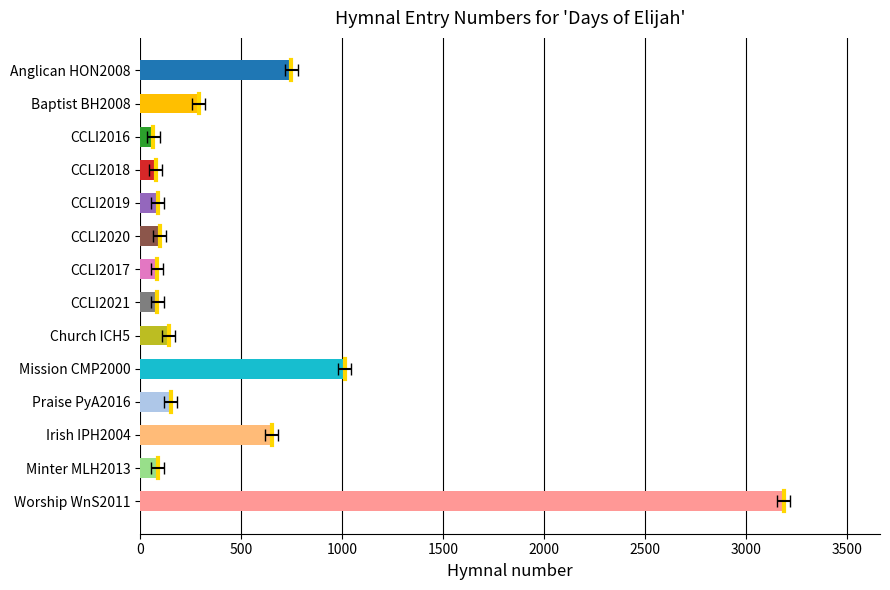

What is the average value?

483